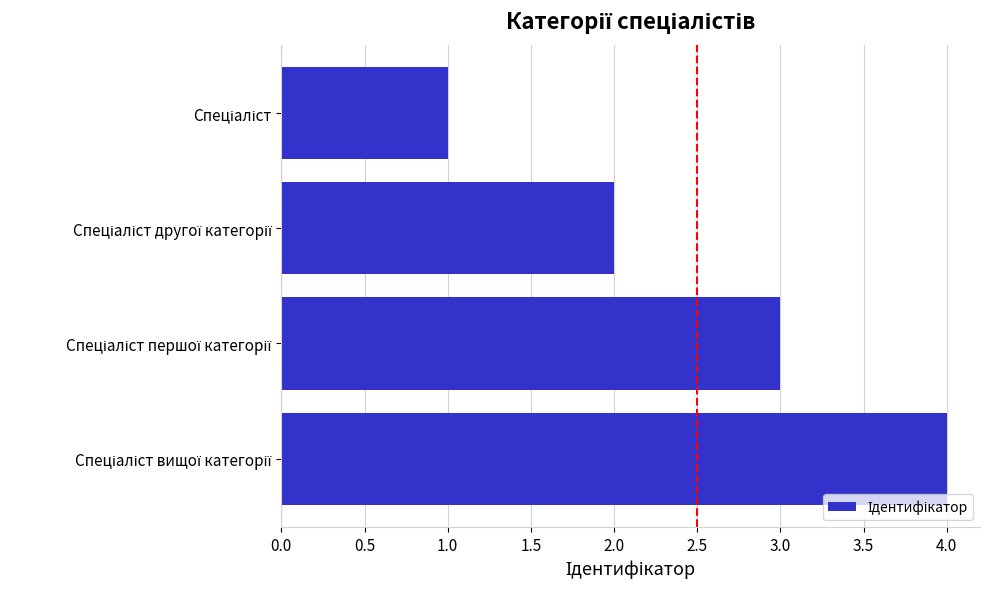

What is the greatest value displayed?

4